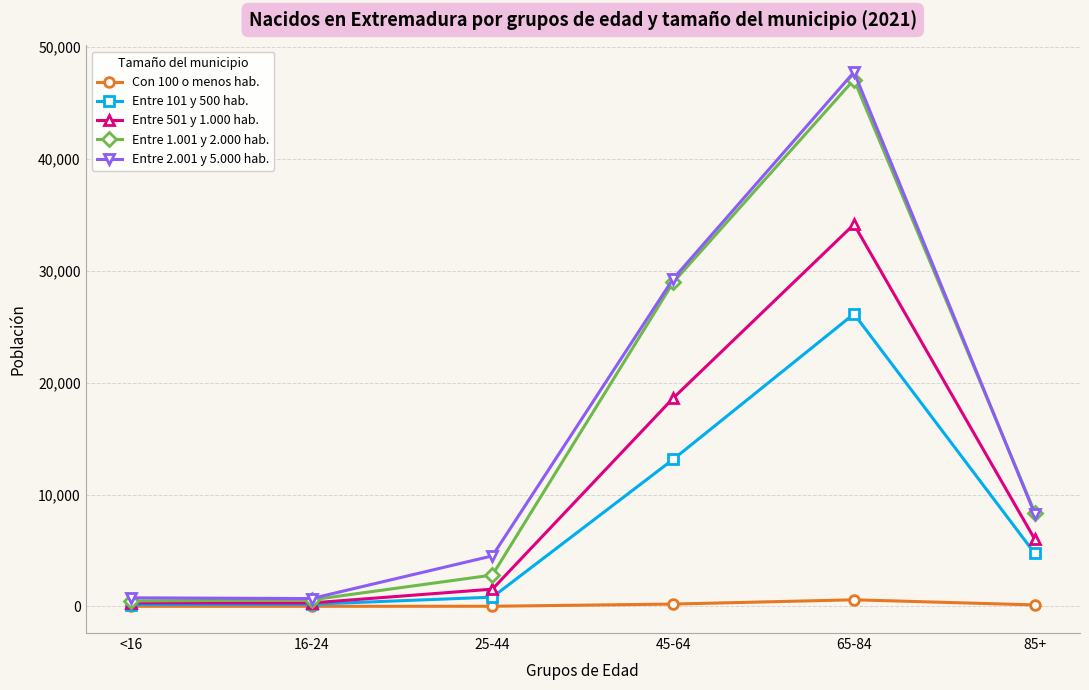

At which category does Entre 1.001 y 2.000 hab. reach its first local peak?

65-84